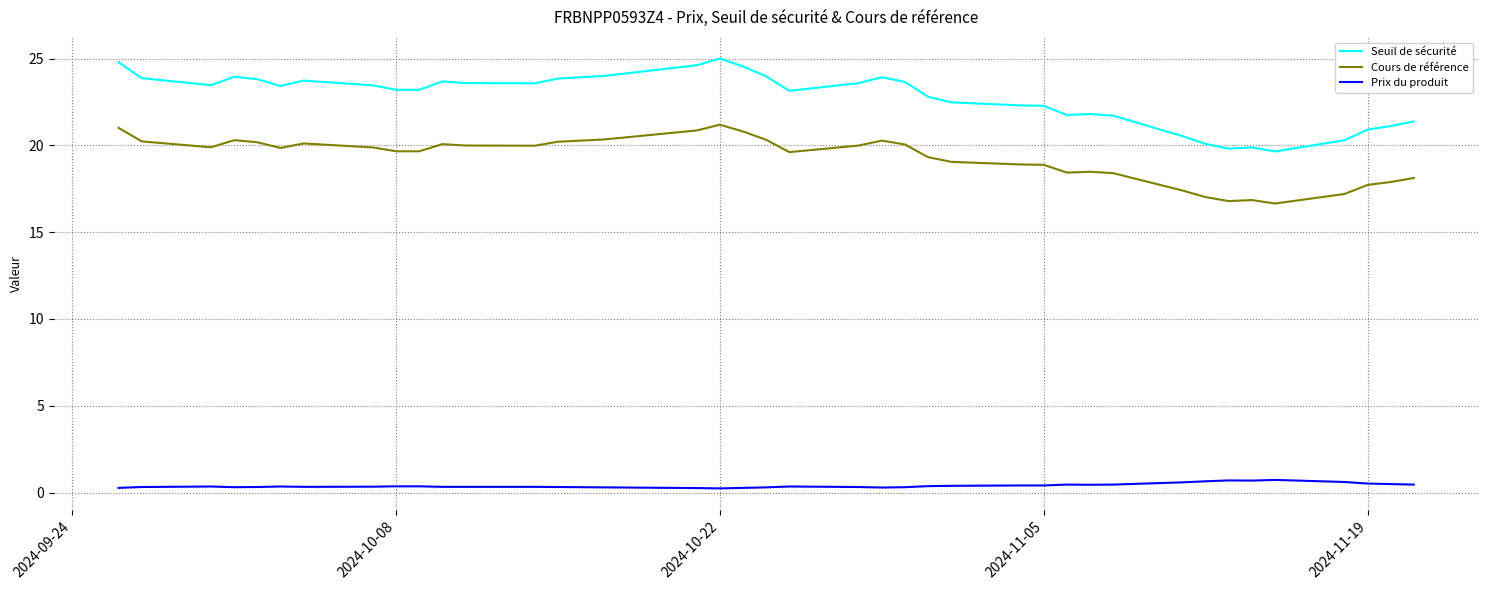

True or false: Prix du produit and Cours de référence intersect in this chart.

False